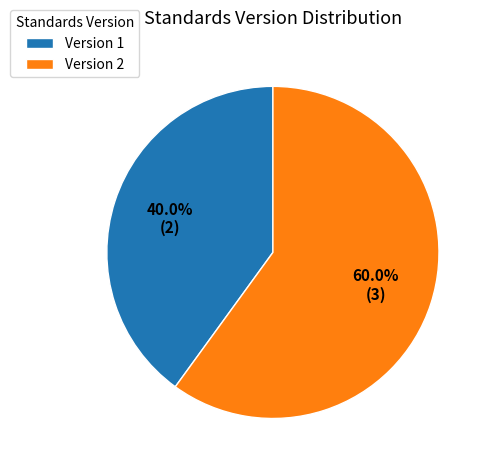

Rank the categories by value from highest to lowest.

Version 2, Version 1